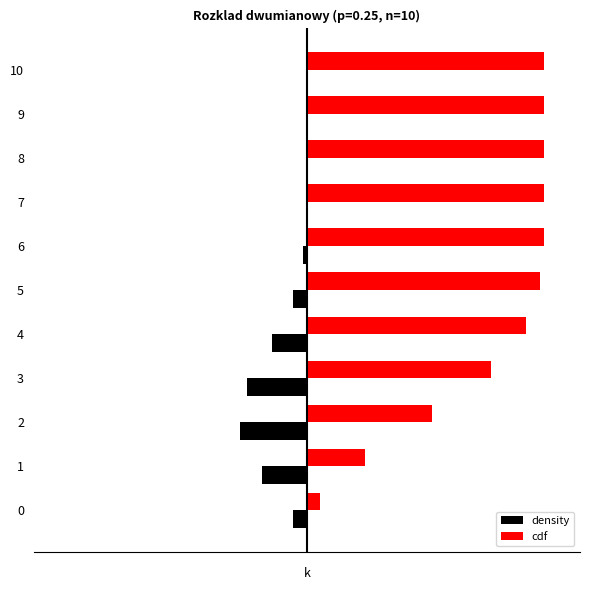

What are all the series names shown in the legend?

density, cdf